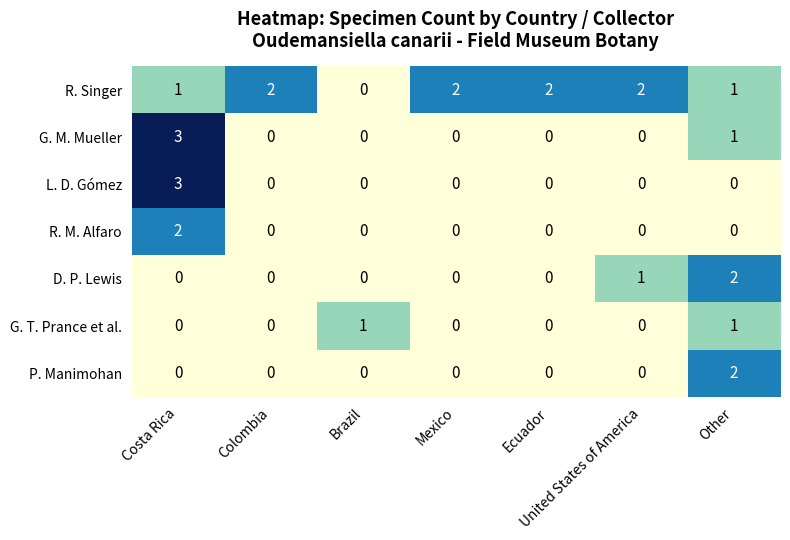

Which series changed the most between Mexico and United States of America?

D. P. Lewis